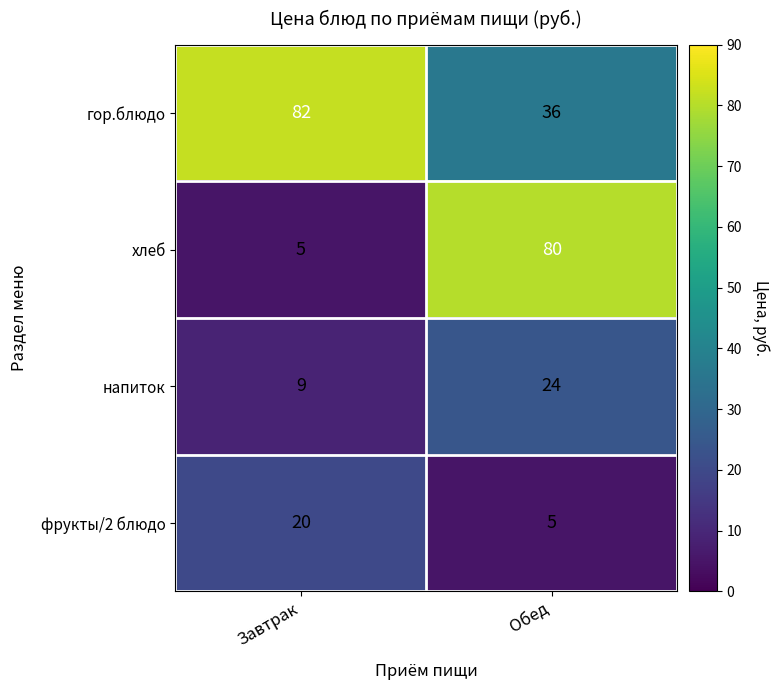

How many categories are shown in the chart?

2